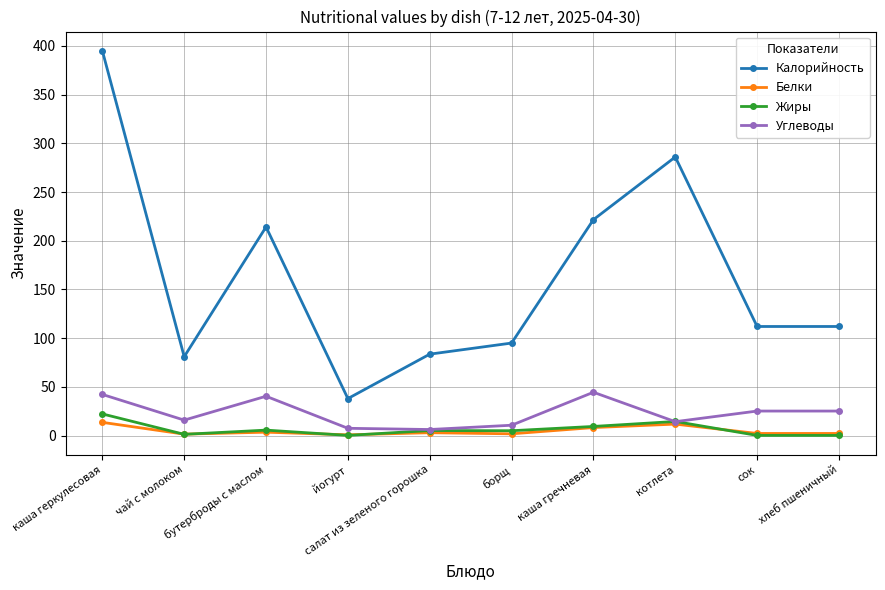

What position from the left is сок?

9